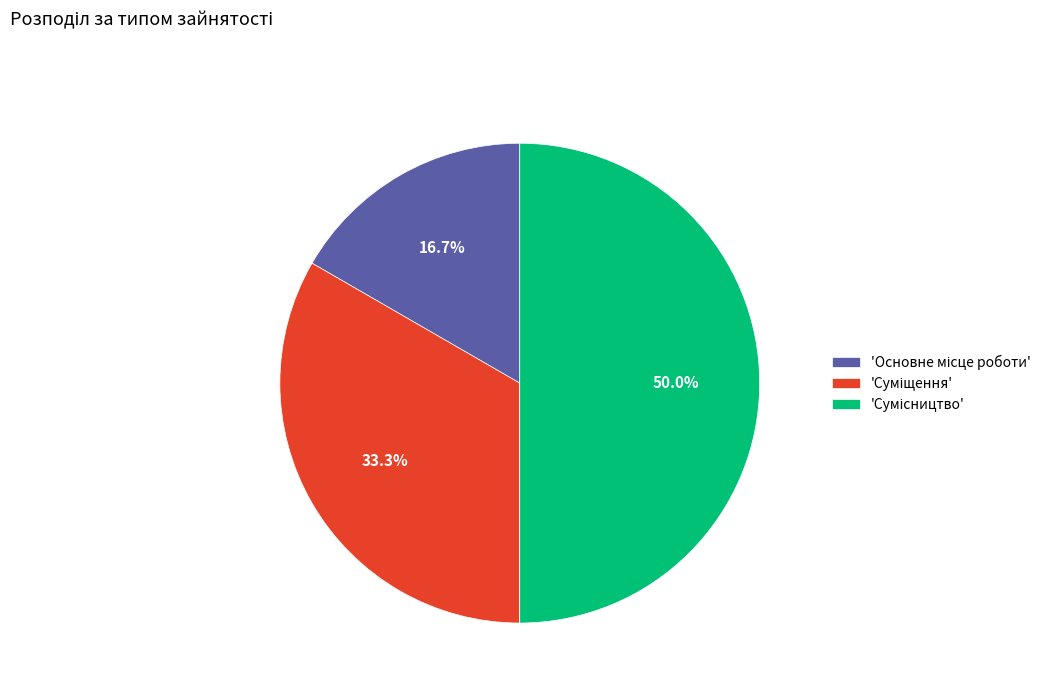

How many slices are in this pie chart?

3